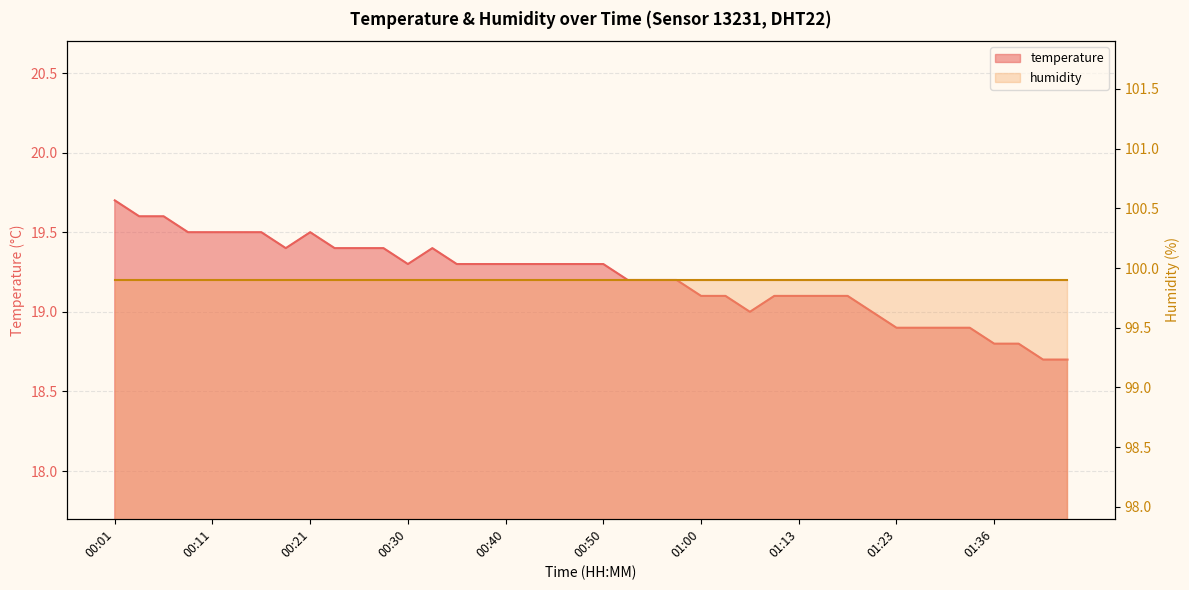

What is the maximum value shown in the chart?

19.7